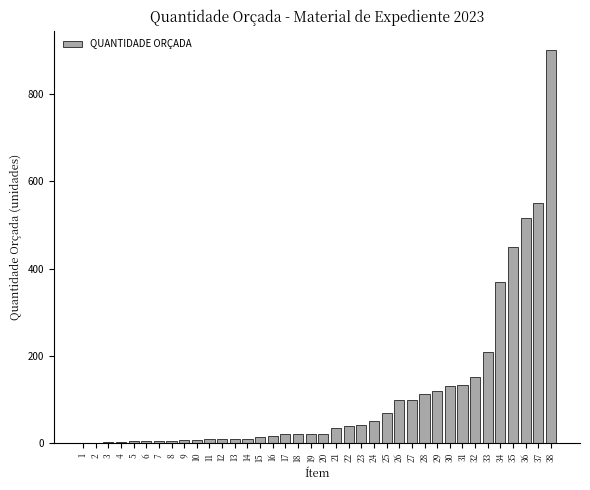

At which category does the chart reach its peak across all series?

38